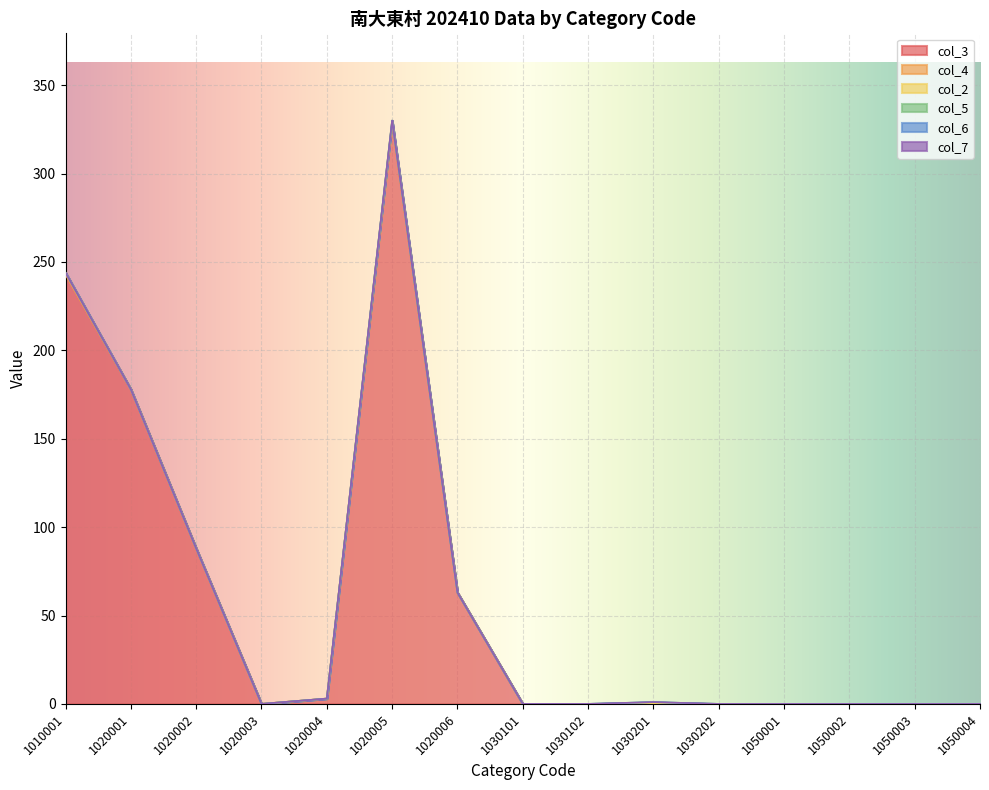

True or false: col_7 and col_4 cross at least once.

False